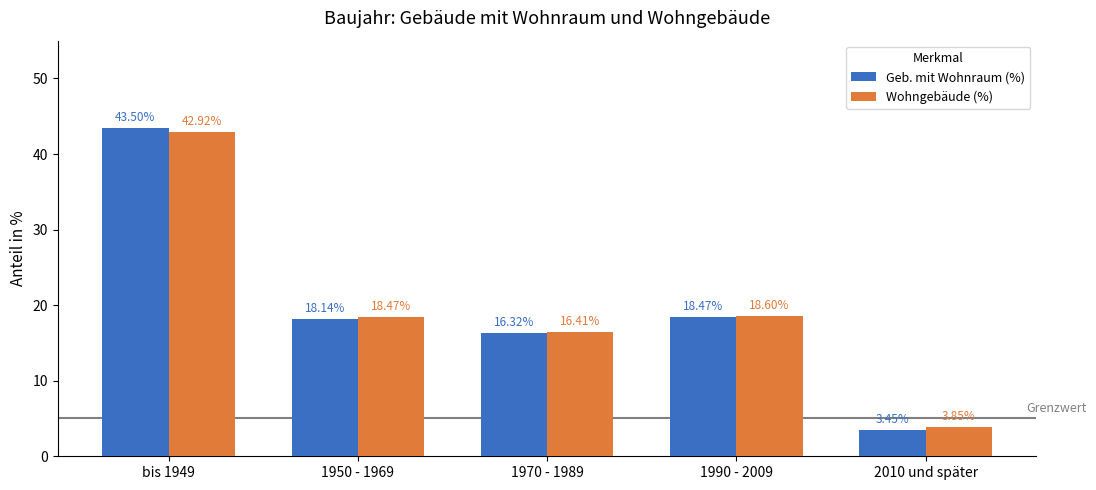

What is the total value across all series at bis 1949?

86.4